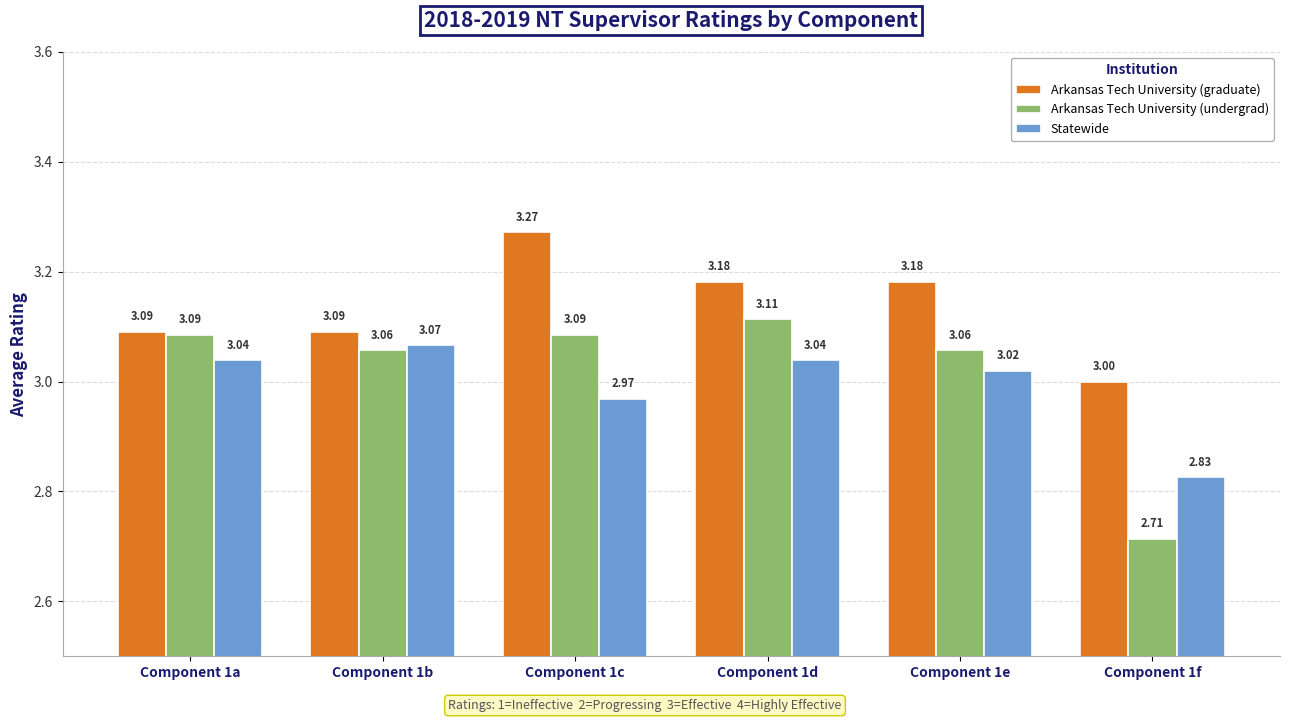

Which series changed the most between Component 1a and Component 1e?

Arkansas Tech University (graduate)